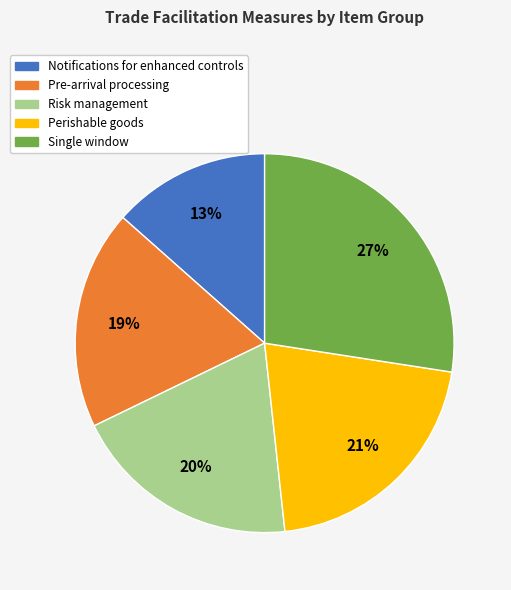

Is there any slice that represents more than half of the pie?

No